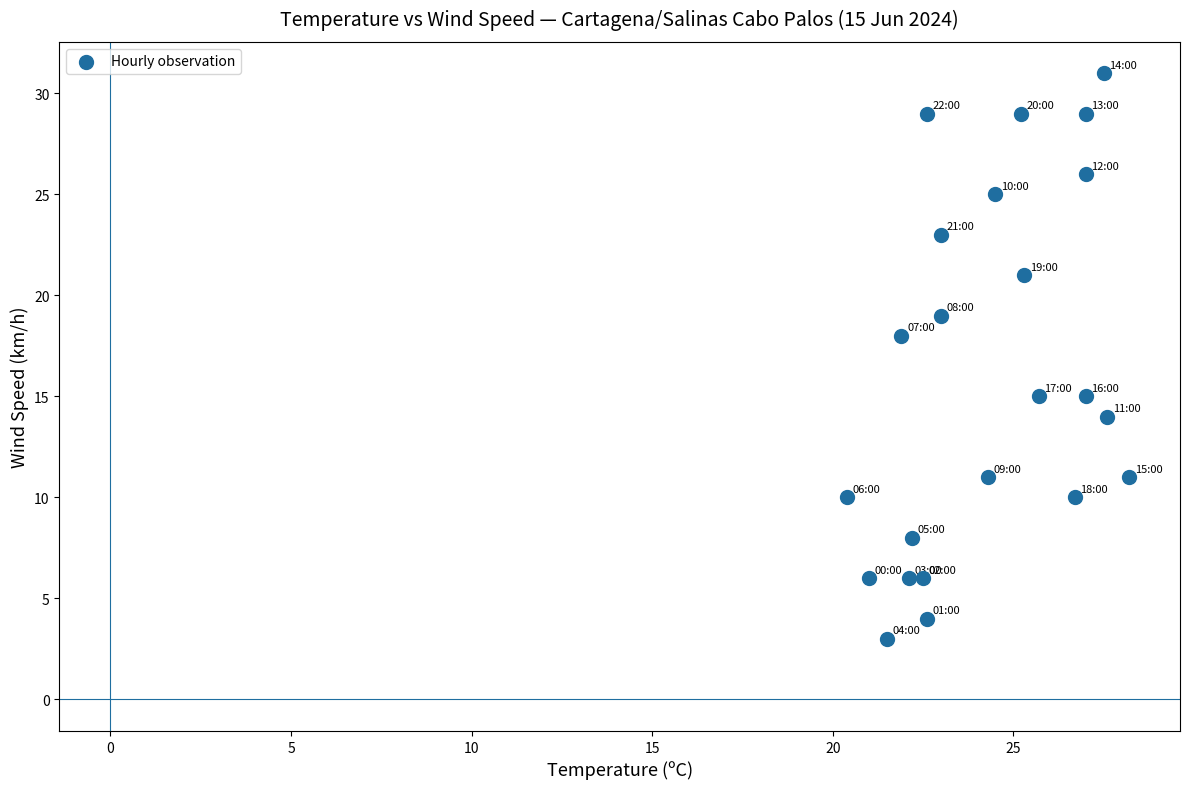

What Y value in the scatter plot is closest to 17?

18